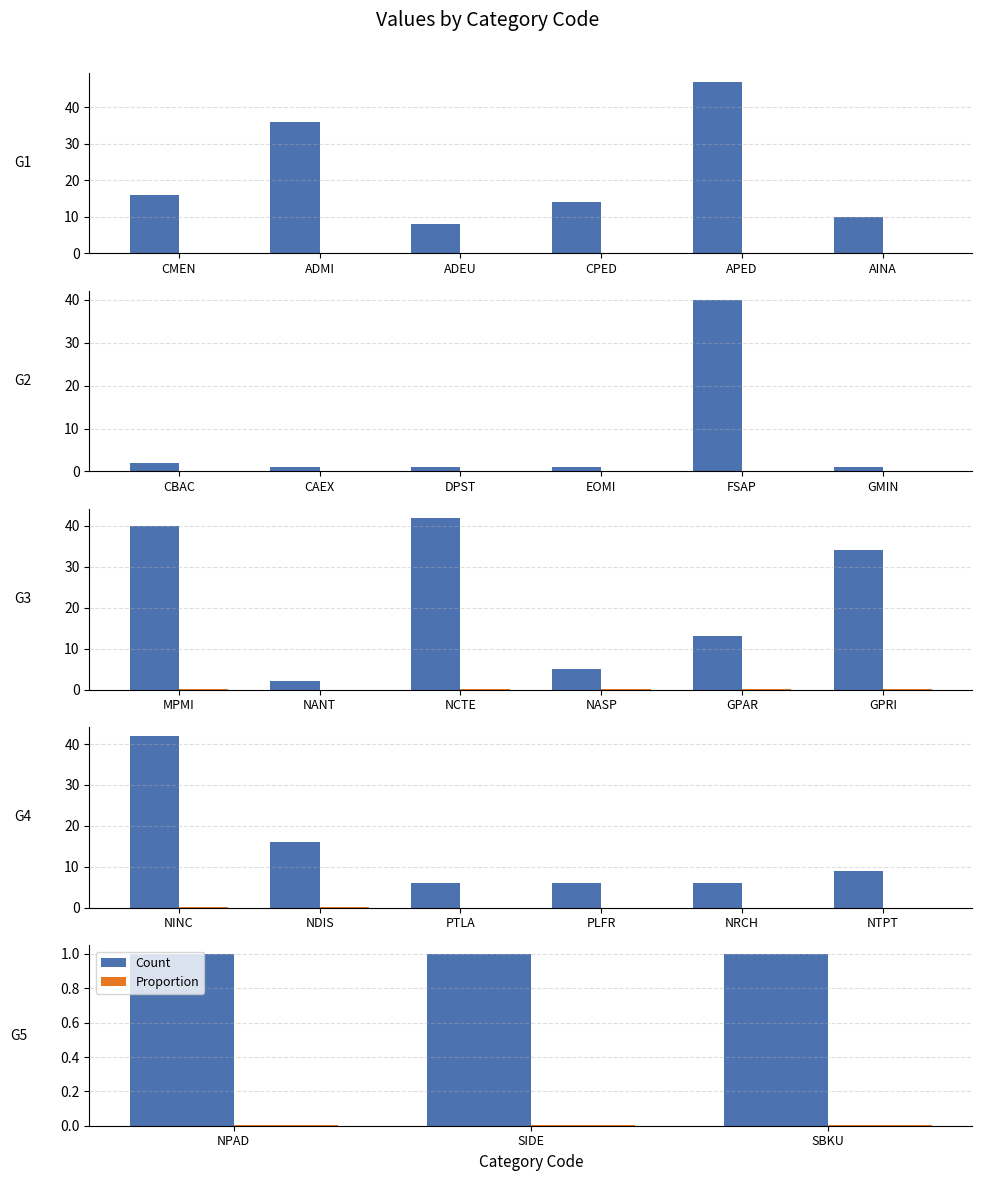

How many bars are there in each group?

2